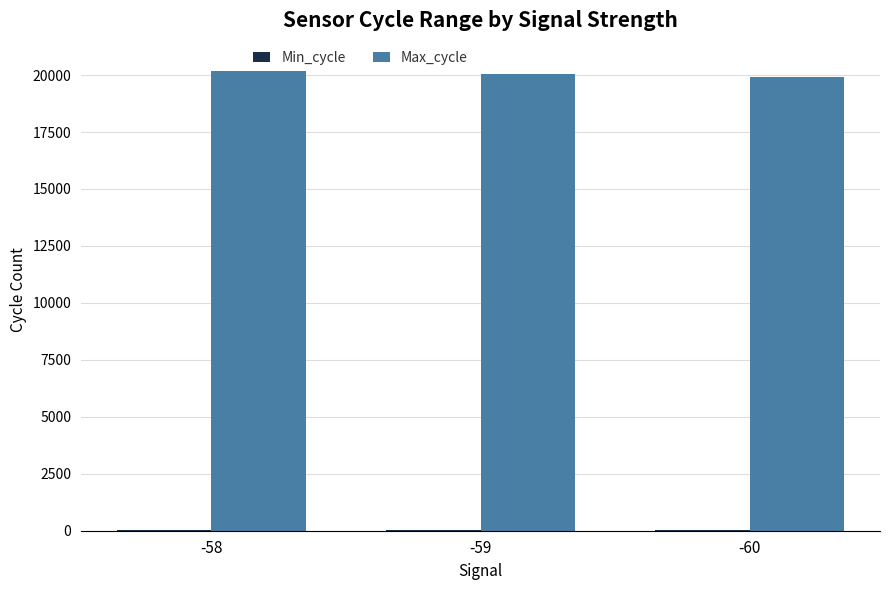

The value of Max_cycle at -58 is 9019.2. True or false?

False